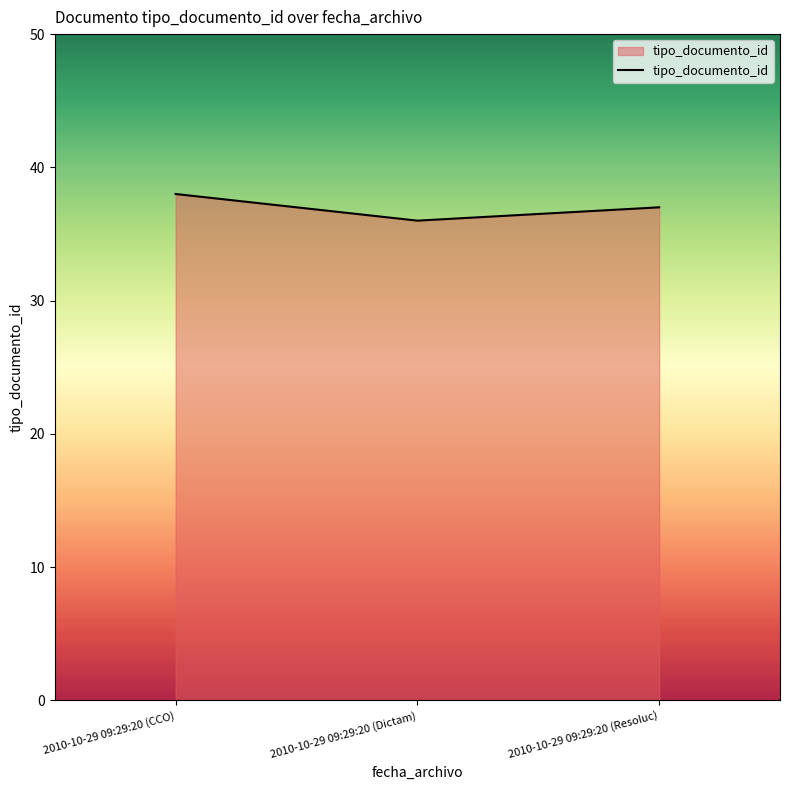

Which category has the highest value across all series?

2010-10-29 09:29:20 (CCO)